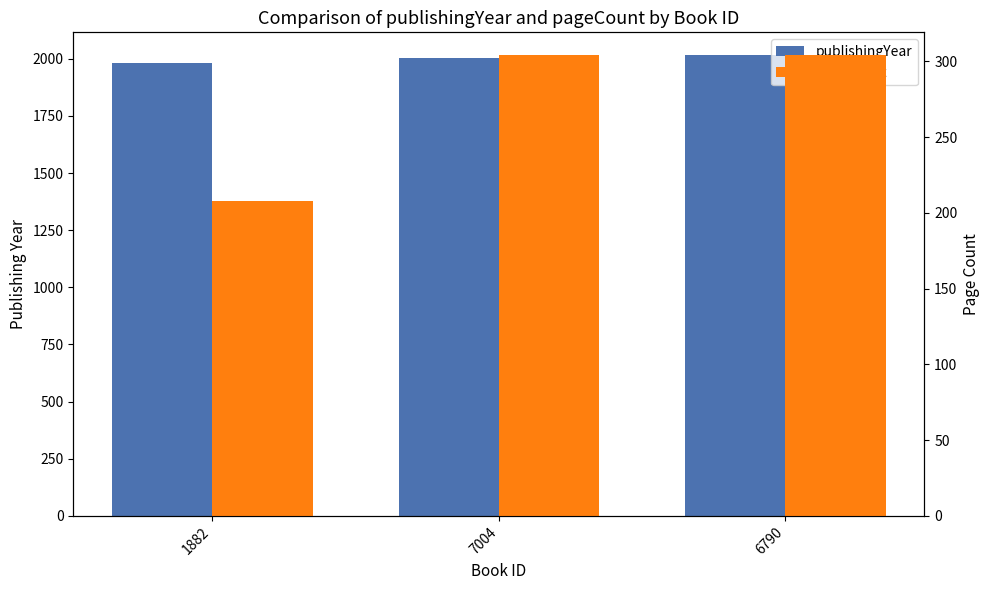

Where is pageCount nearest to the value 256?

1882